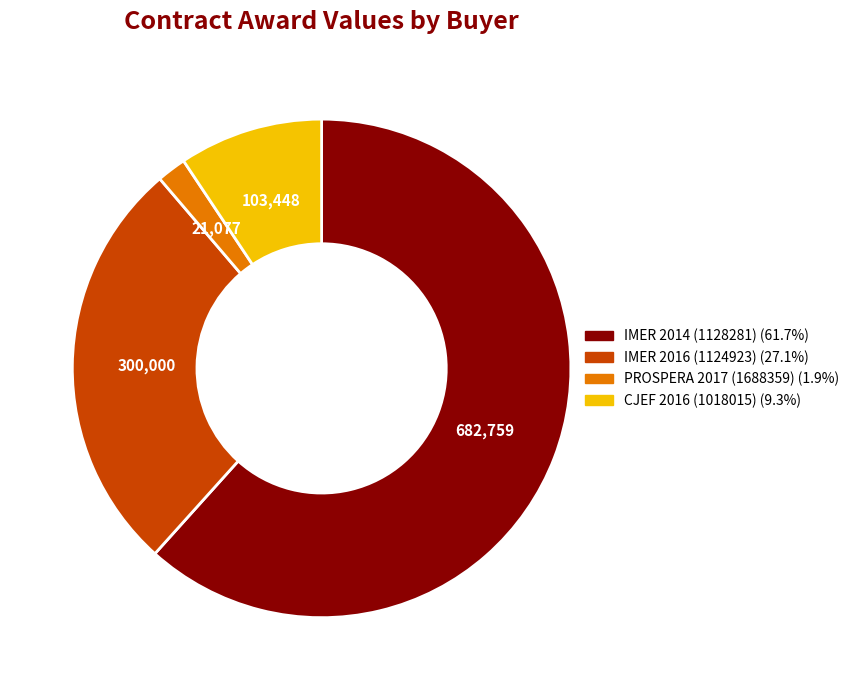

Does IMER 2014 (1128281) account for over 50% of the chart?

Yes